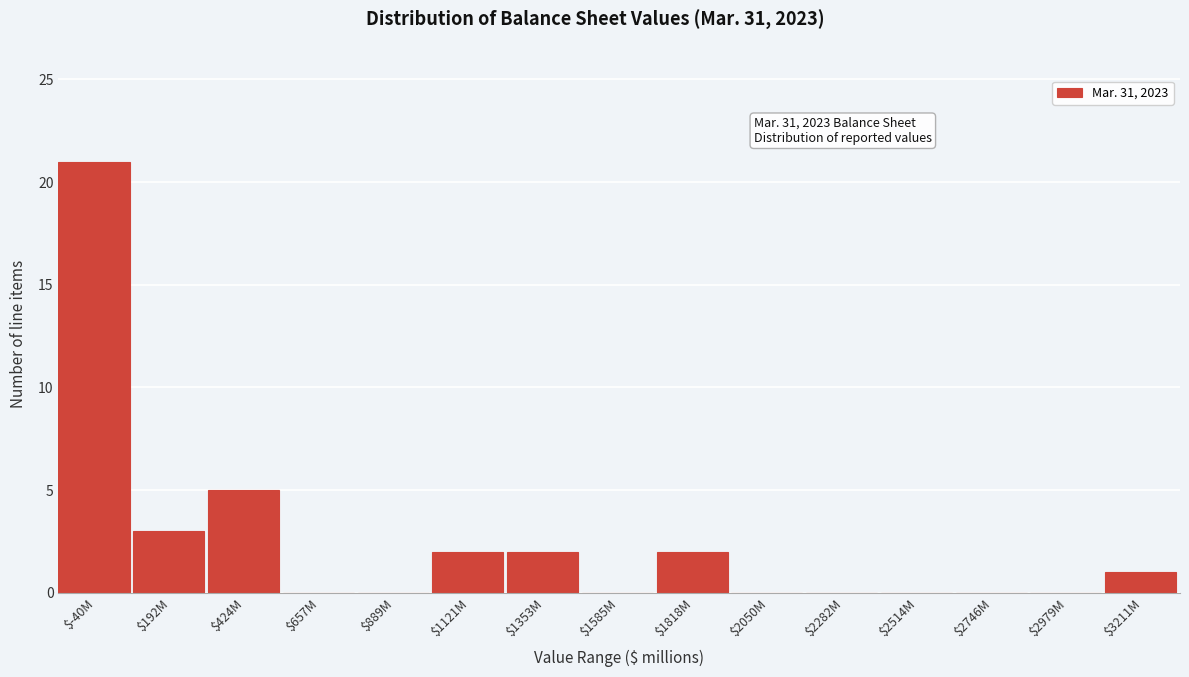

At which category does the chart reach its peak across all series?

$-40M